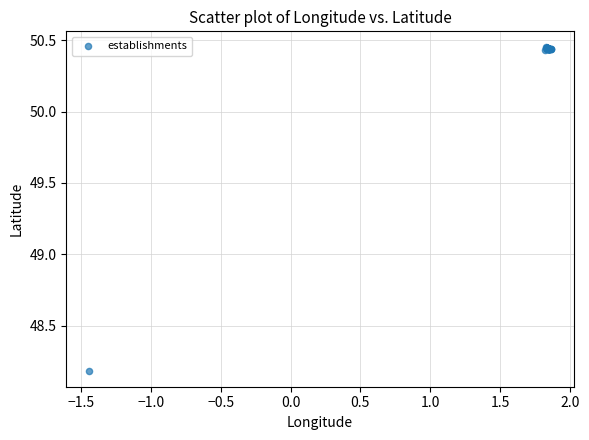

What Y value in the scatter plot is closest to 49?

48.2